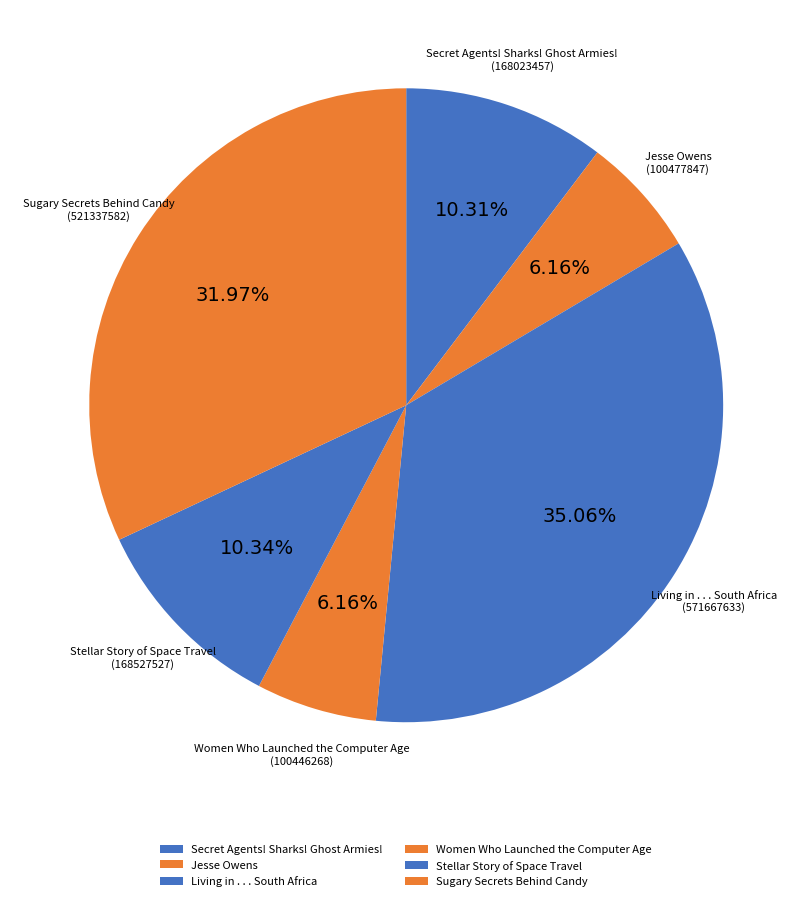

Which slice is the largest?

Living in . . . South Africa